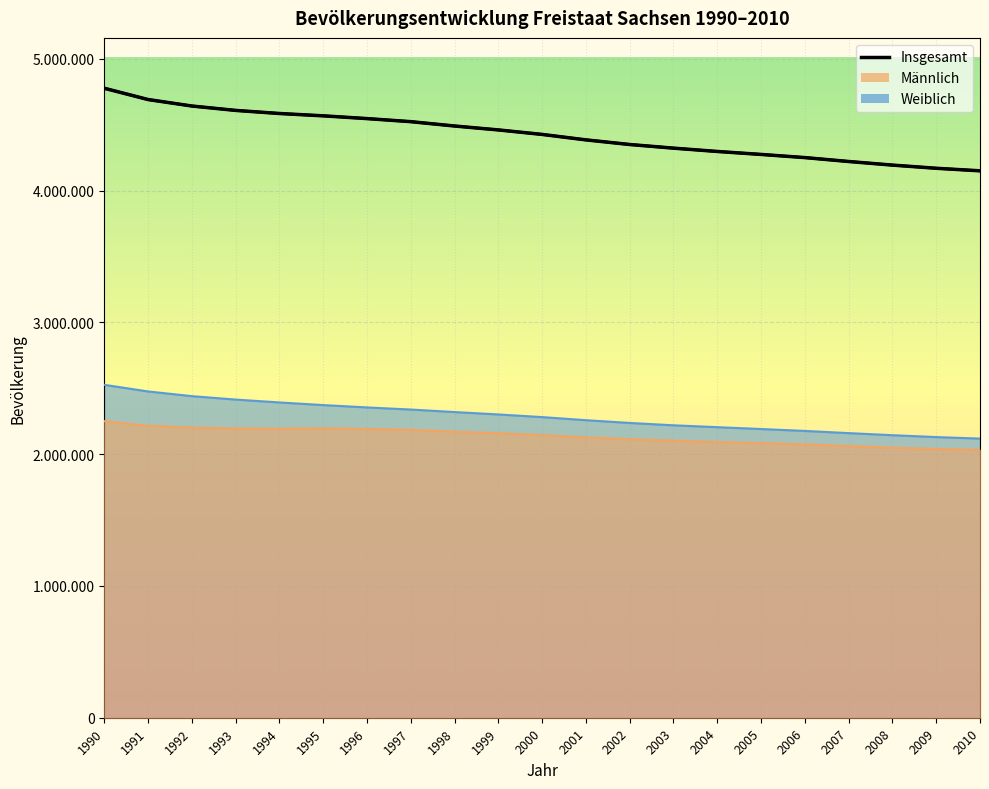

Reading left to right, extract all data points from this chart.

1990=4775914	1991=4690246	1992=4641108	1993=4607775	1994=4584345	1995=4566603	1996=4545702	1997=4522412	1998=4489415	1999=4459686	2000=4425581	2001=4384192	2002=4349059	2003=4321437	2004=4296284	2005=4273754	2006=4249774	2007=4220200	2008=4192801	2009=4168732	2010=4149477